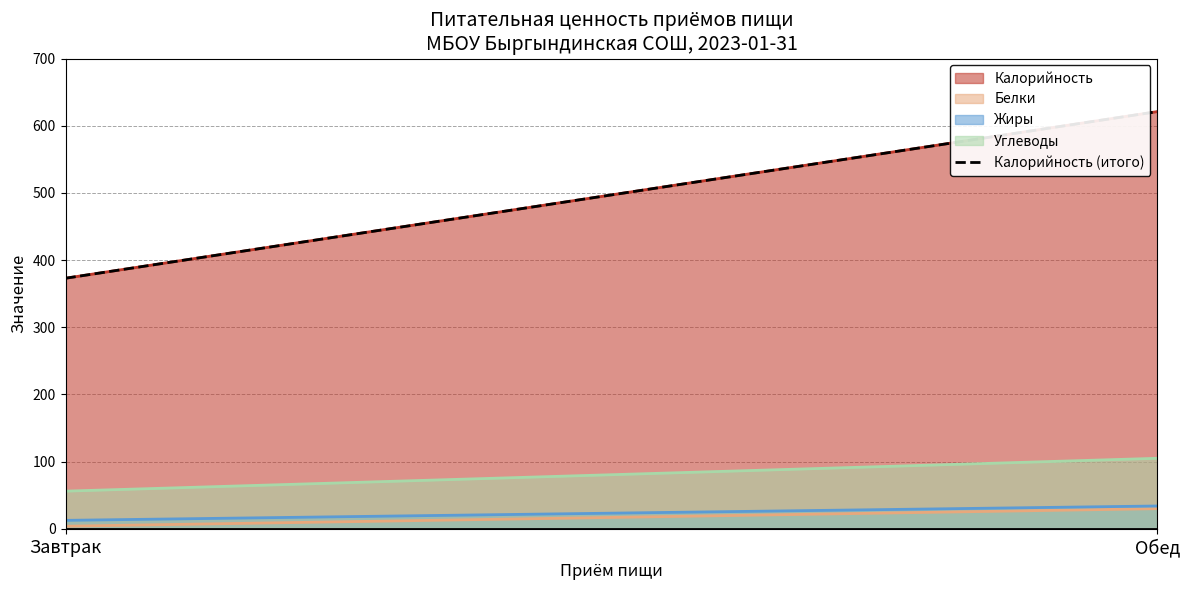

At how many categories does at least one series exceed 191?

2